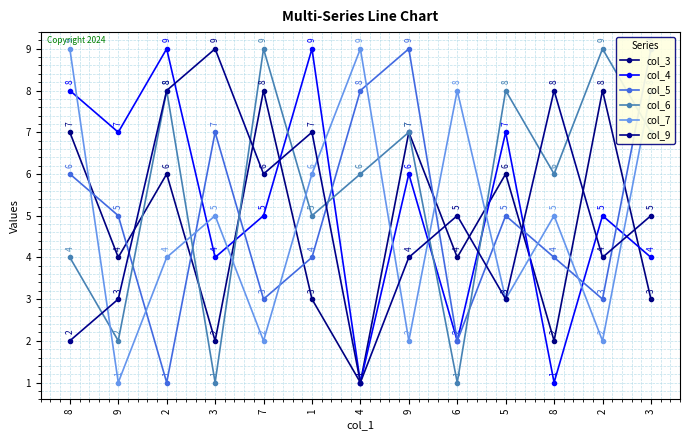

How many data points does each series have?

13